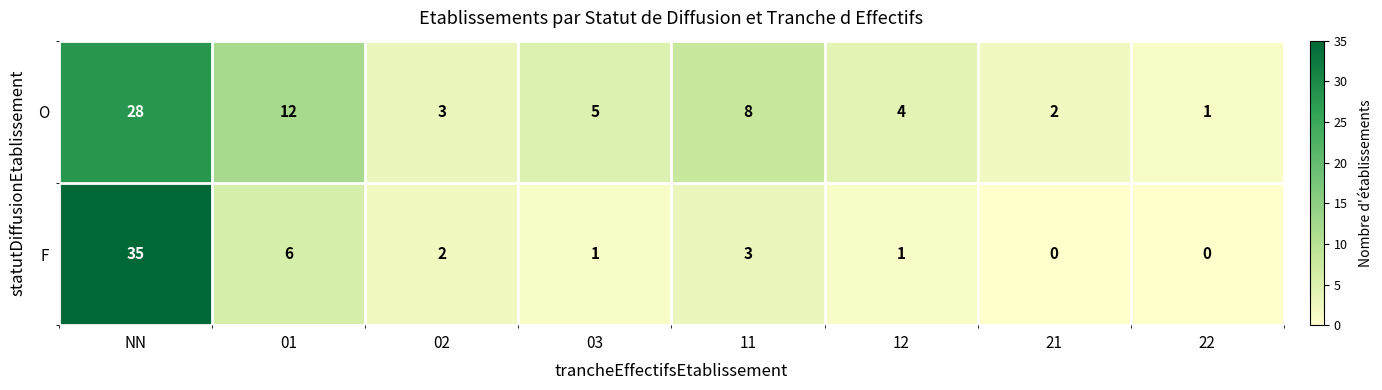

Which series has the largest total across all categories?

O